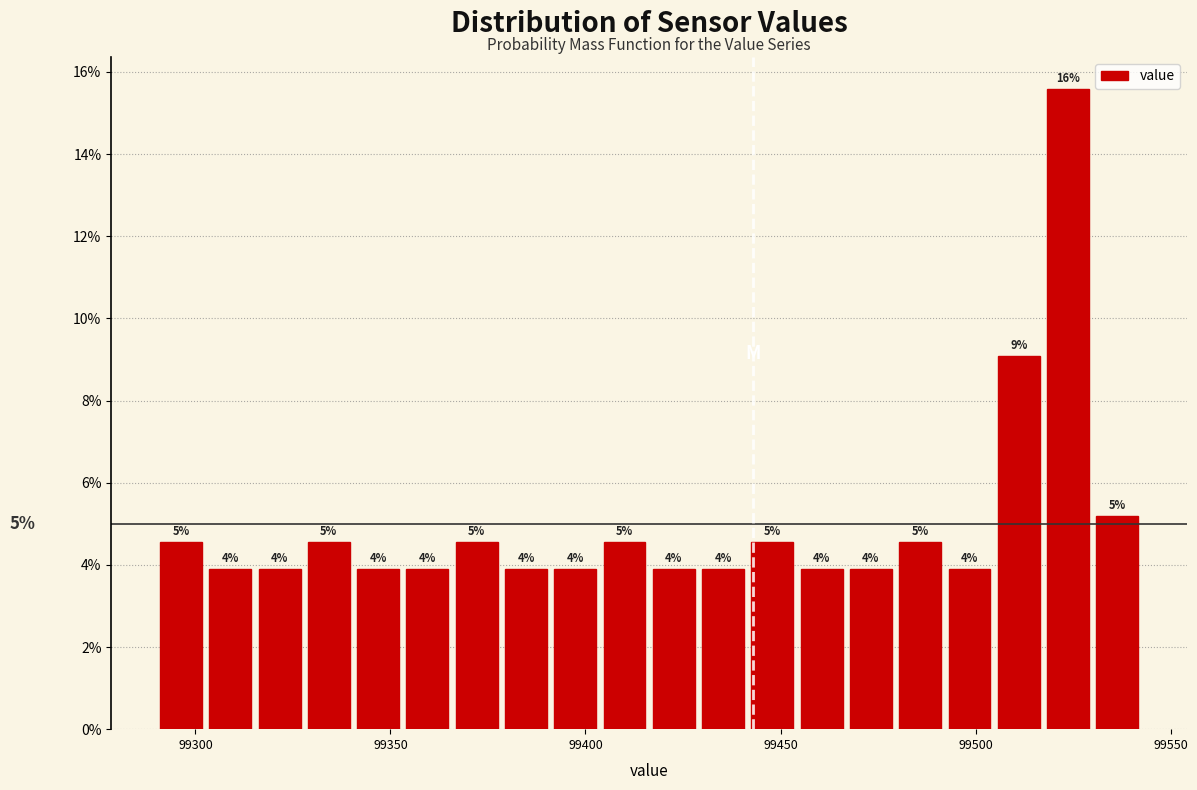

Read against the x-axis, roughly where is the centre of the tallest bar?

99525